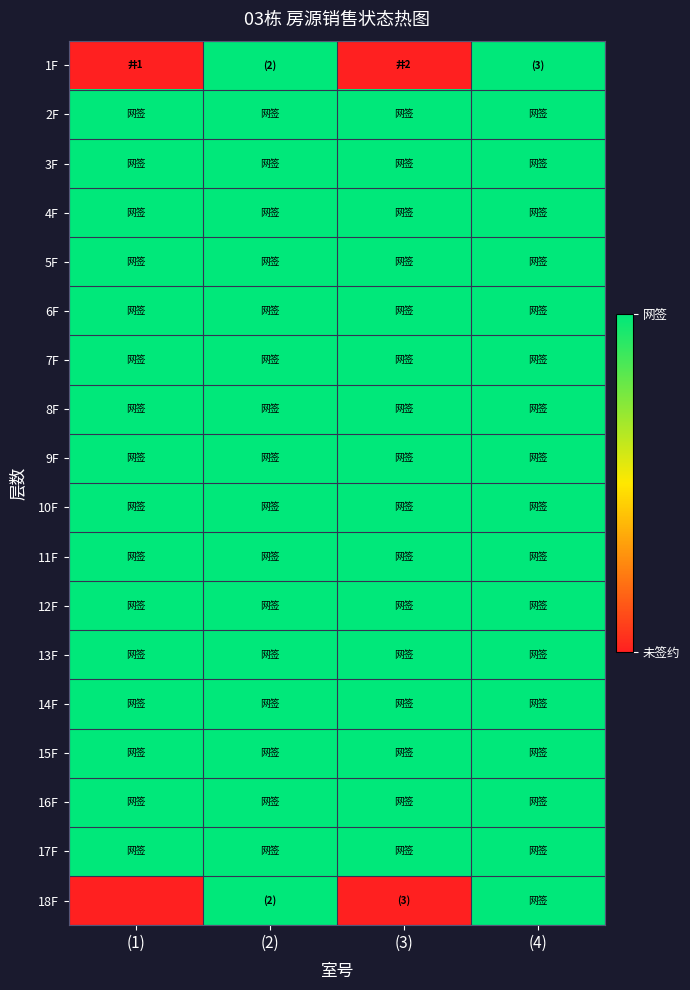

Between (4) and (2), which is larger?

(4)